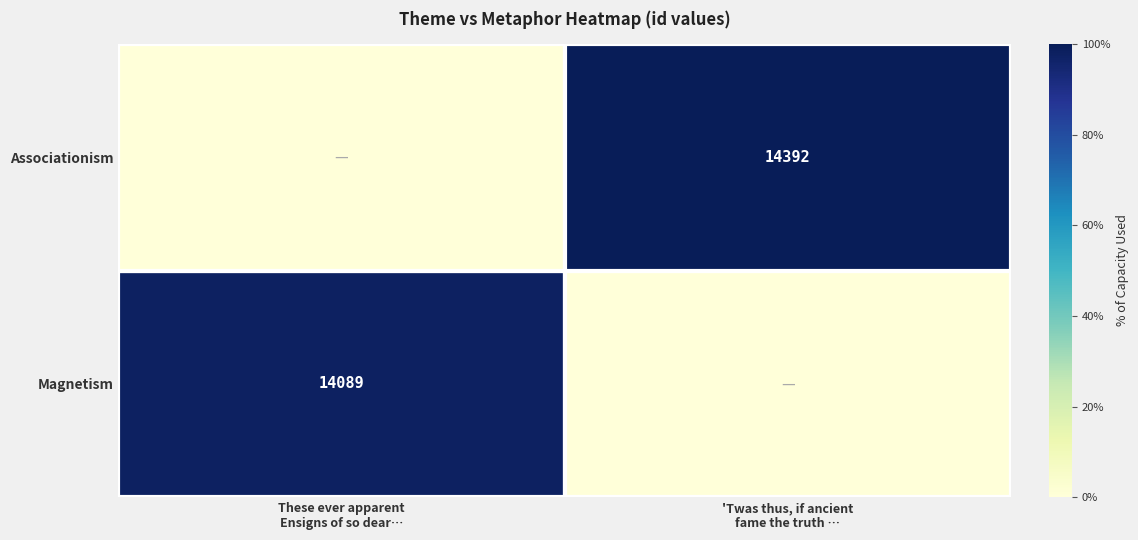

Which has a higher value, These ever apparent
Ensigns of so dear… or 'Twas thus, if ancient
fame the truth …?

These ever apparent
Ensigns of so dear…